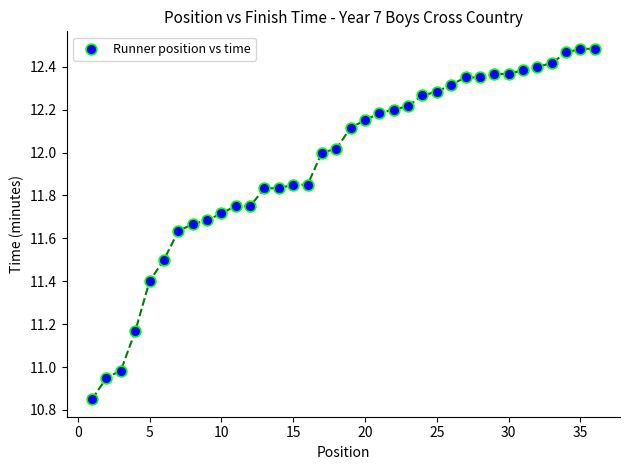

What is the range of X values (max minus min)?

35.0